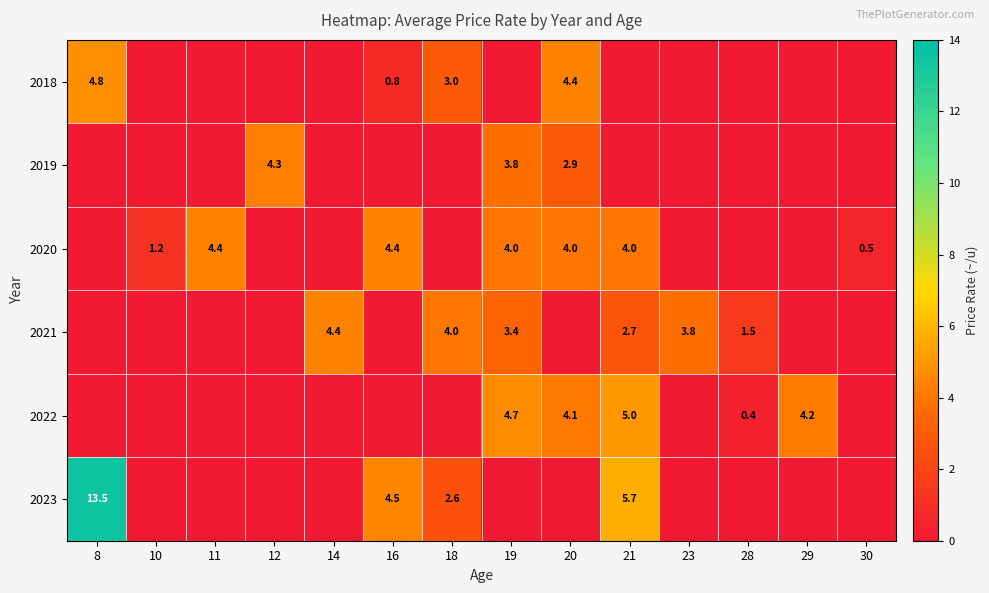

The value of 2021 at 14 is 1.5. True or false?

False